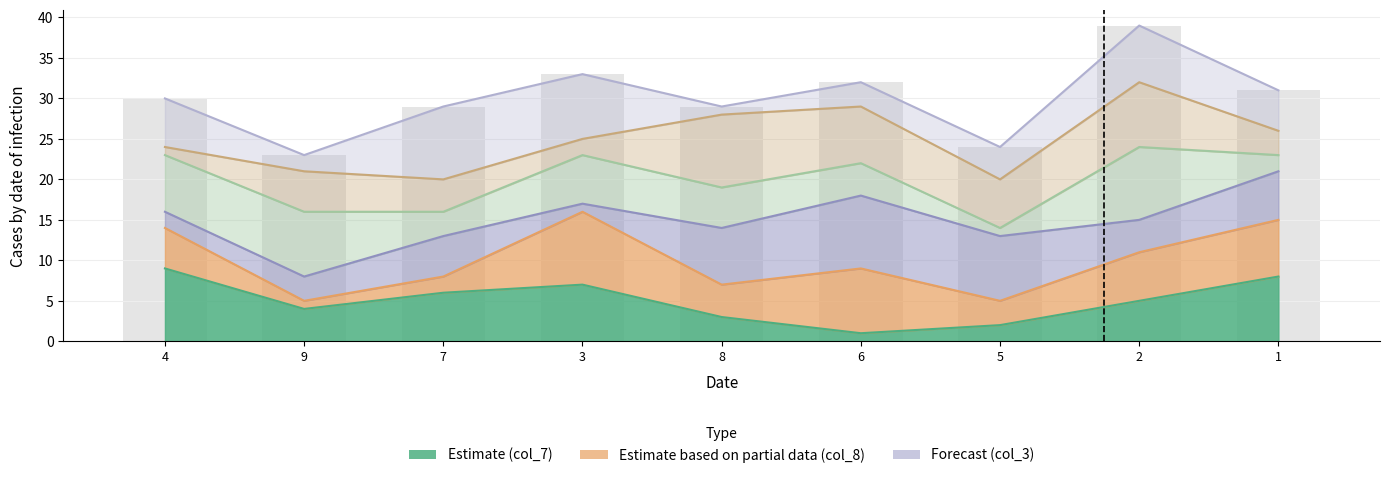

What is the change in value from 9 to 1?

+8